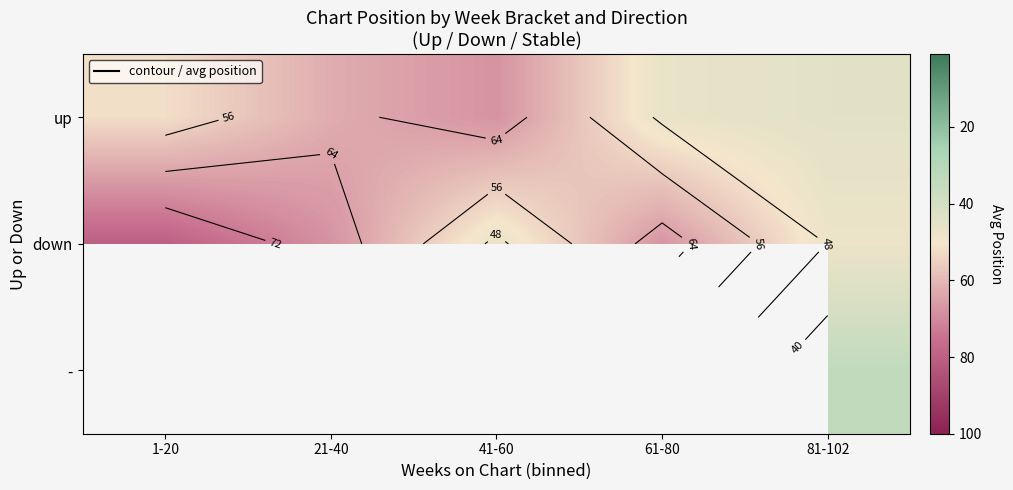

At 1-20, list the series in order from smallest to largest.

up, down, -